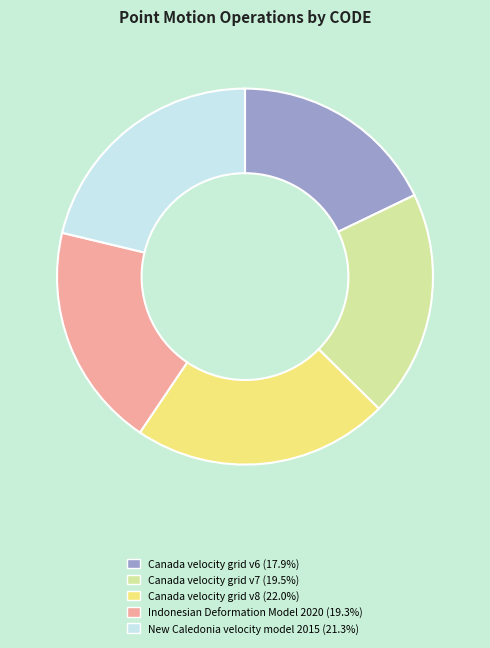

What is the ratio of the value at Canada velocity grid v8 to the value at New Caledonia velocity model 2015?

1.0